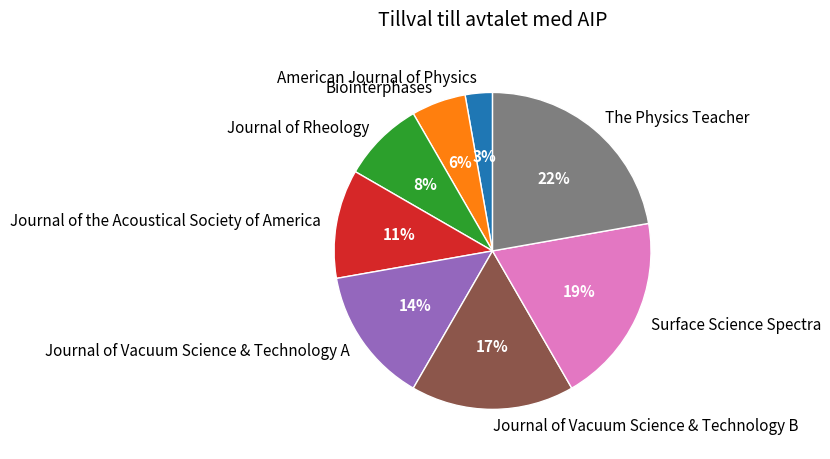

The Journal of the Acoustical Society of America slice represents 19% of the pie. True or false?

False